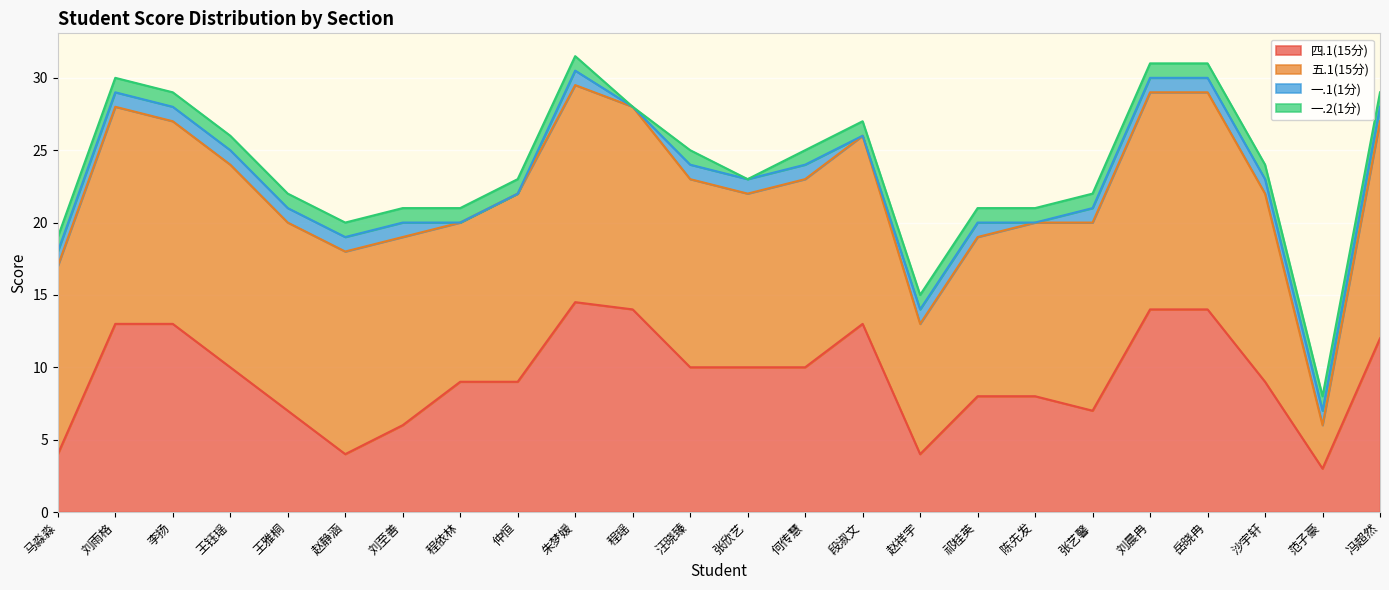

What is the label of the 2nd point from the right?

范子豪